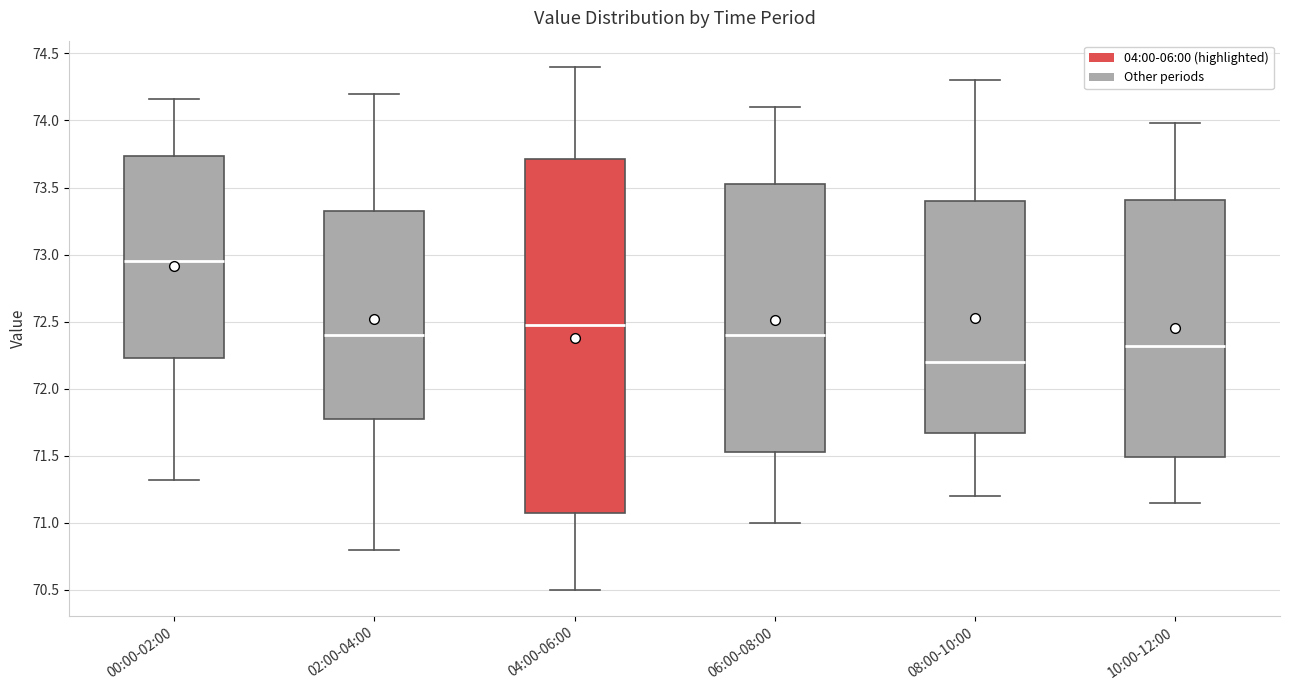

Where does the median line of the box for 06:00-08:00 sit on the y-axis? The values are not printed on the chart, so give them approximately, as read against the axis.

72.40